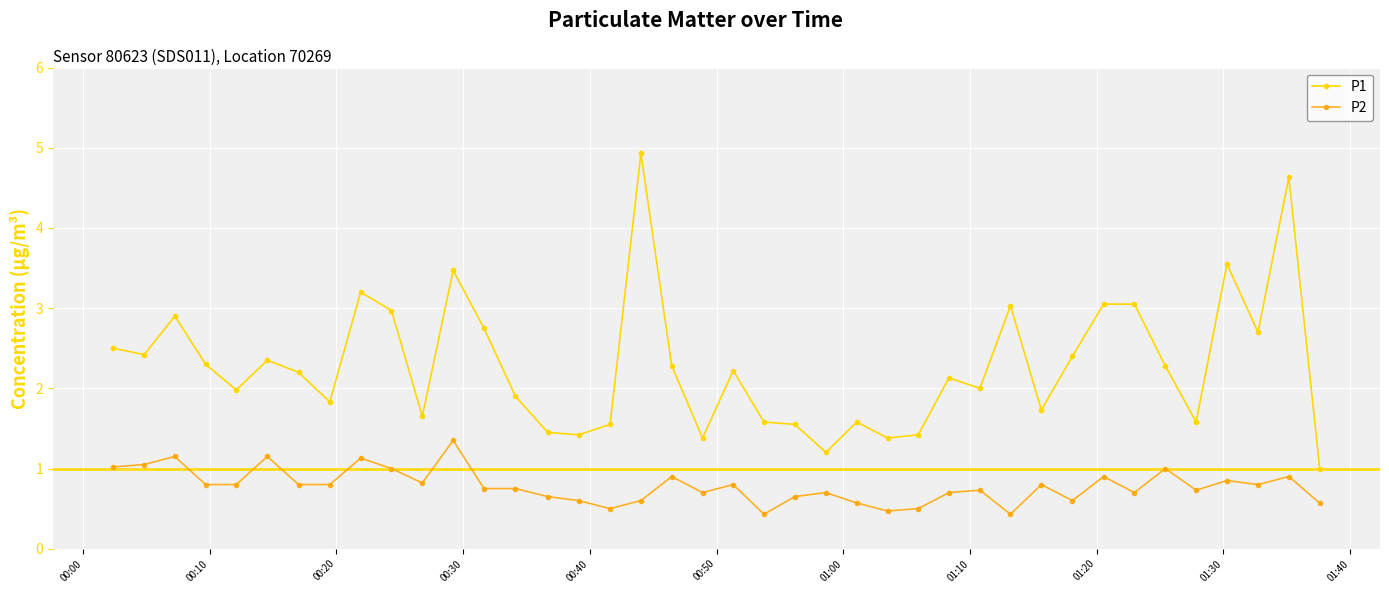

Which series has the widest spread of values?

P1